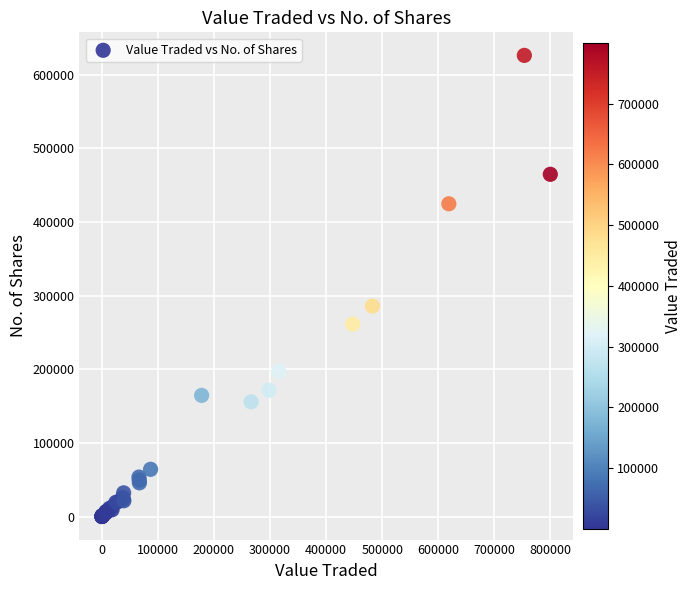

What Y value in the scatter plot is closest to 313172?

285811